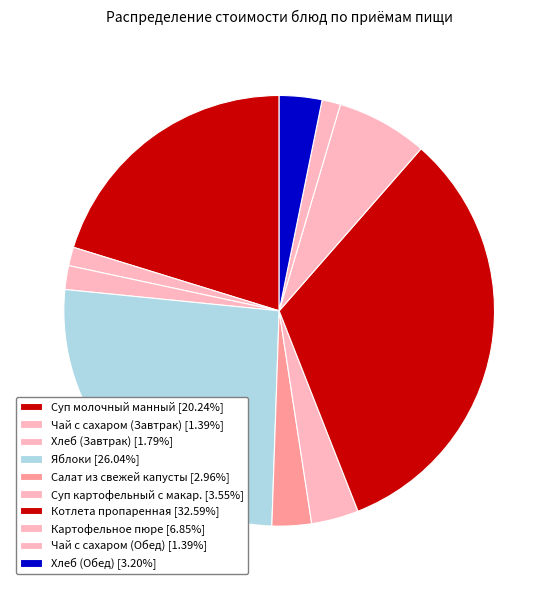

Rank the categories by value from lowest to highest.

Чай с сахаром (Завтрак), Чай с сахаром (Обед), Хлеб (Завтрак), Салат из свежей капусты, Хлеб (Обед), Суп картофельный с макар., Картофельное пюре, Суп молочный манный, Яблоки, Котлета пропаренная